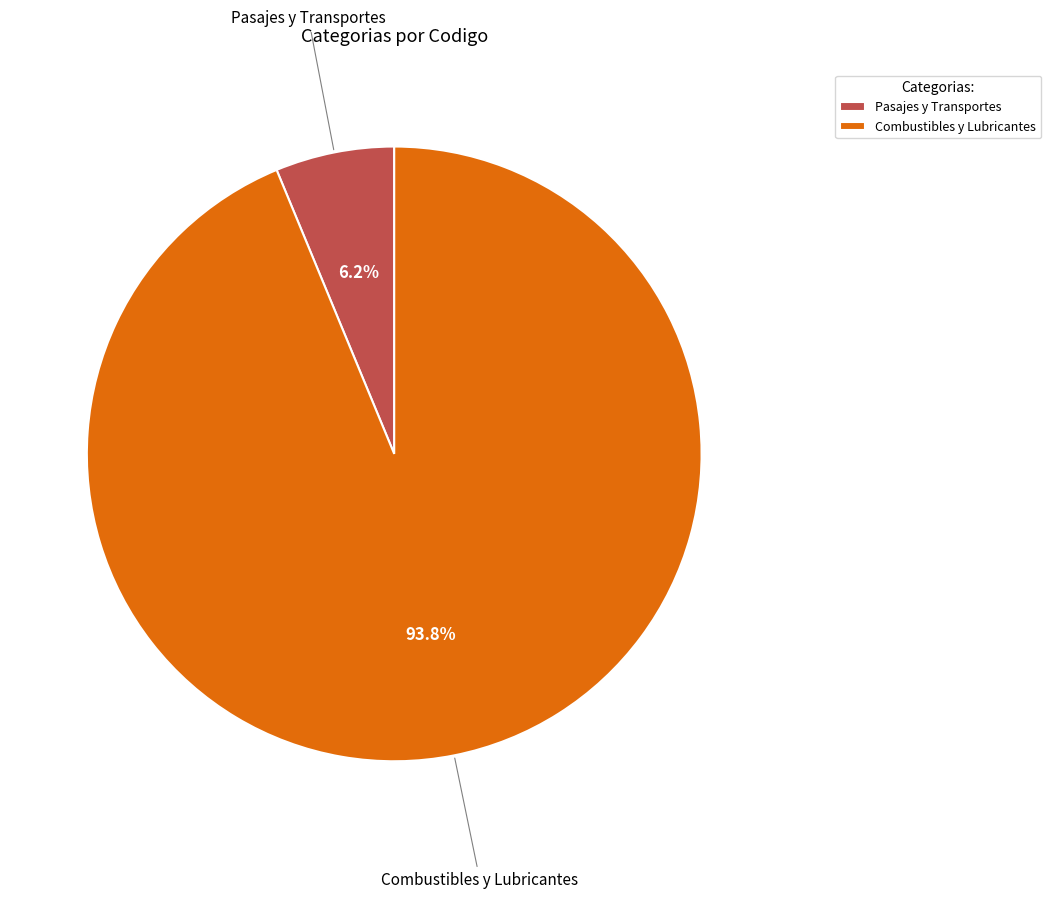

What percentage do Combustibles y Lubricantes and Pasajes y Transportes together represent?

100.0%